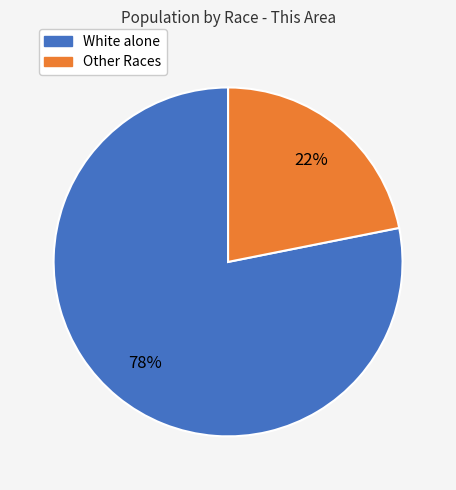

To the nearest percent, what is the difference between the largest and smallest slice percentages?

56%